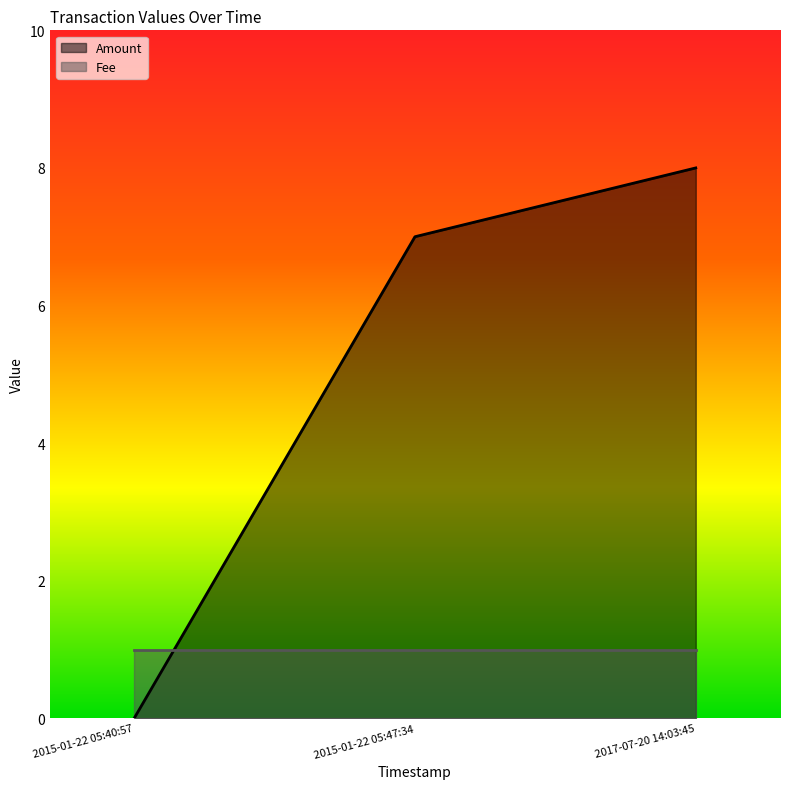

At which label does the data first exceed 7?

2017-07-20 14:03:45